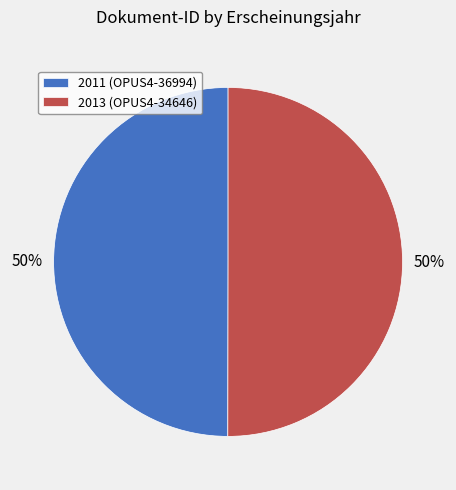

What percentage is the 2013 (OPUS4-34646) slice, to the nearest percent?

50%